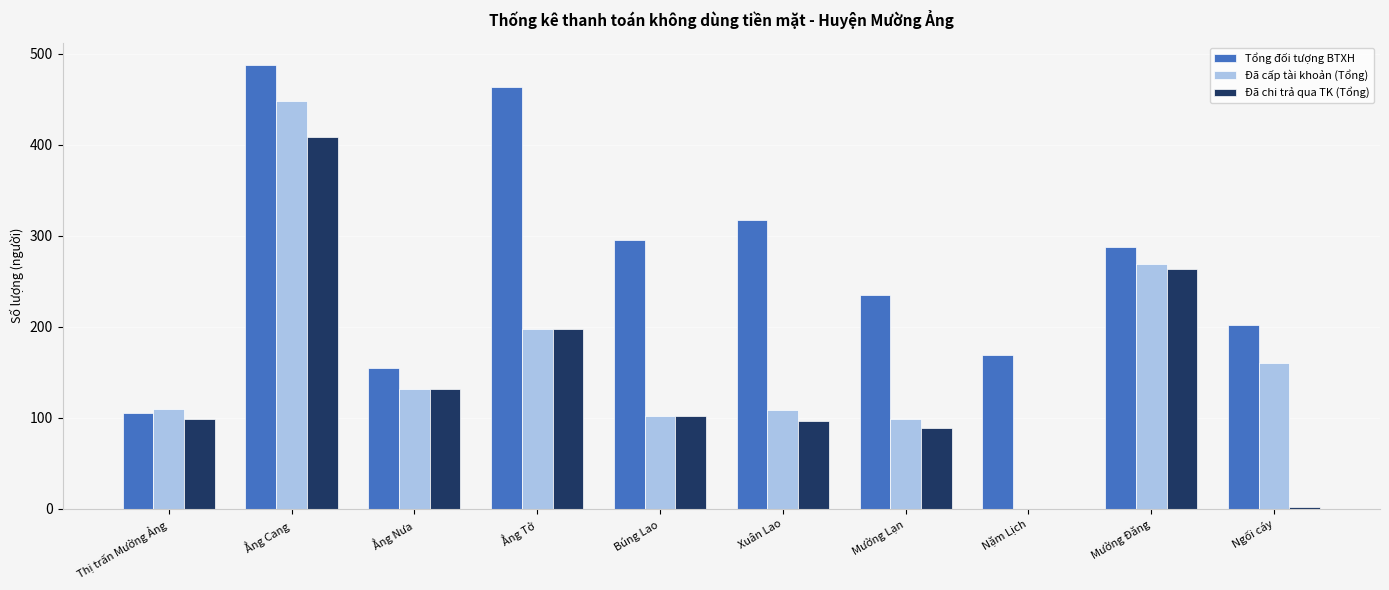

At which category is the sum across all series the highest?

Ẳng Cang